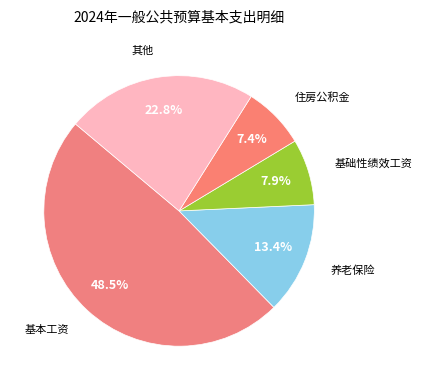

Count the number of slices in the pie.

5